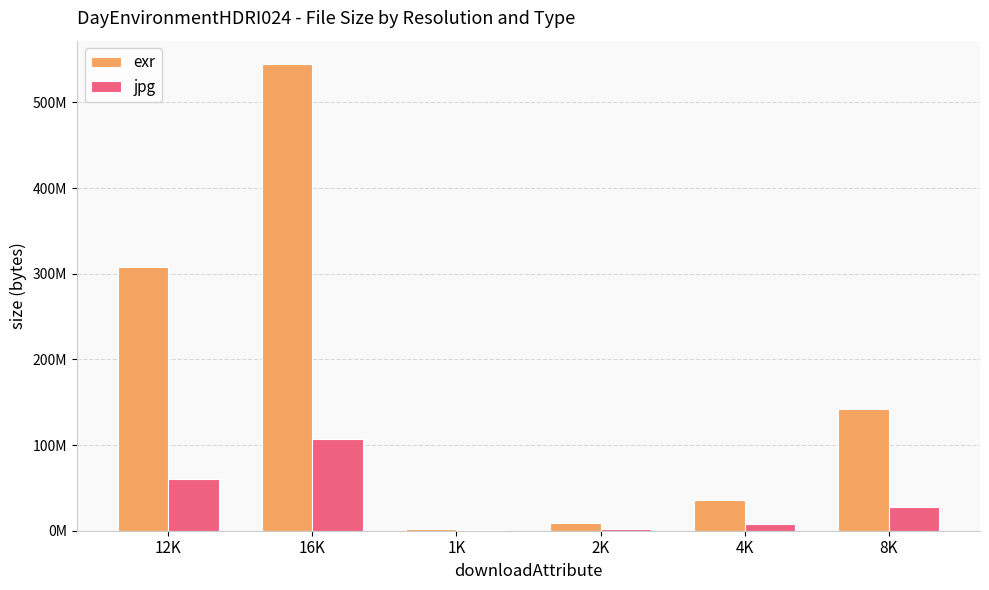

What is the minimum value shown in the chart?

481038